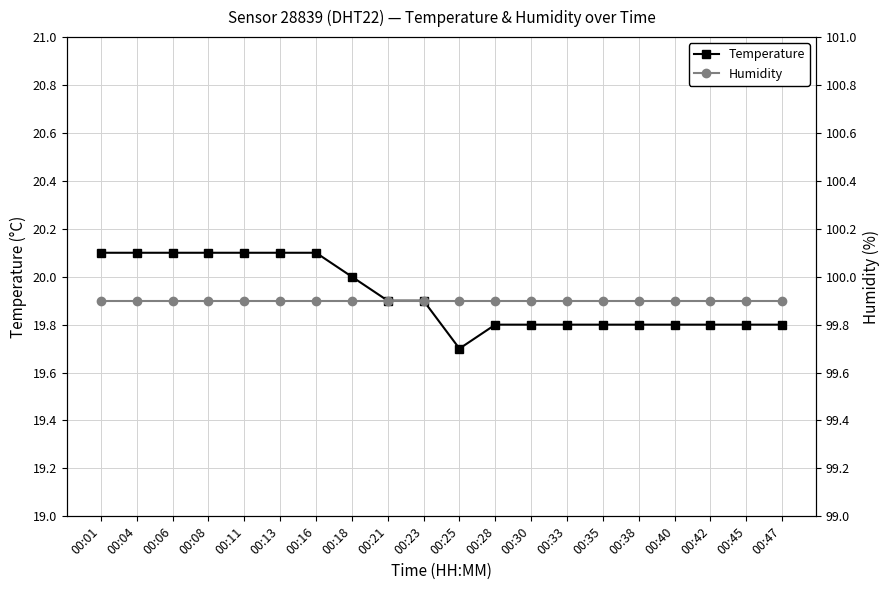

What value does the Humidity series have at 00:06?

99.9